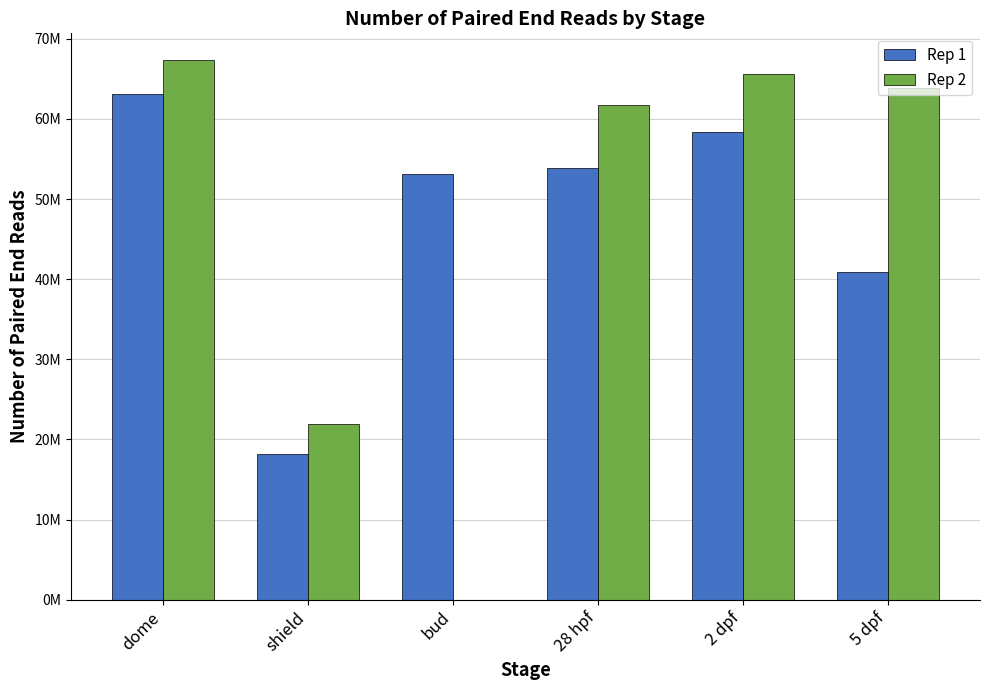

What is the value of the Rep 1 bar at the 1st from the left?

63079877